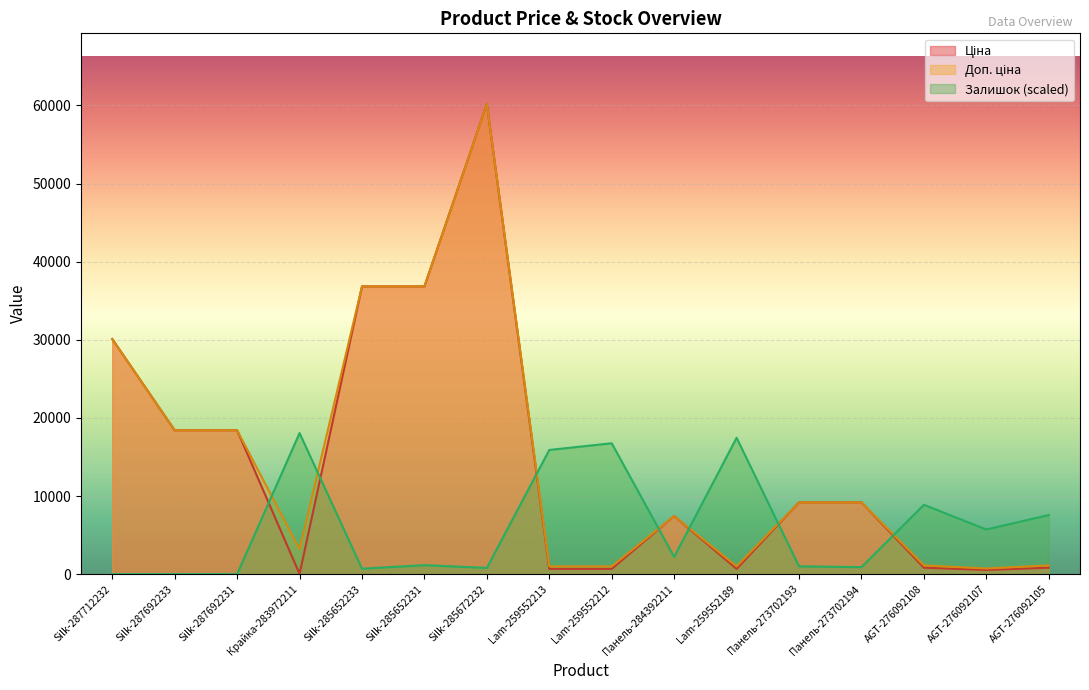

Reading right to left, what are all the values shown in this chart?

Ціна: 831.5	540.5	831.5	9196.3	9196.3	679.8	7444.6	679.8	679.8	60205.6	36841.8	36841.8	32.0	18420.9	18420.9	30102.8
Доп. ціна: 1126.7	732.0	1126.7	9196.3	9196.3	1004.1	7444.6	1004.1	1004.1	60205.6	36841.8	36841.8	3205.0	18420.9	18420.9	30102.8
Залишок: 7575.9	5719.5	8880.3	903.1	1003.4	17459.6	2207.5	16757.2	15904.3	802.7	1153.9	702.4	18061.7	0.0	0.0	0.0